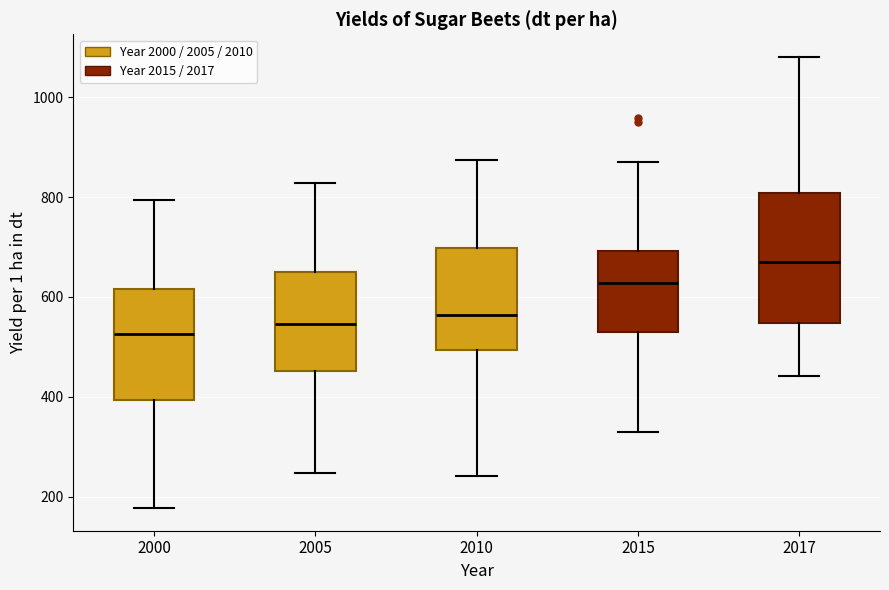

Which box is the tallest, from its lower edge to its upper edge?

2017